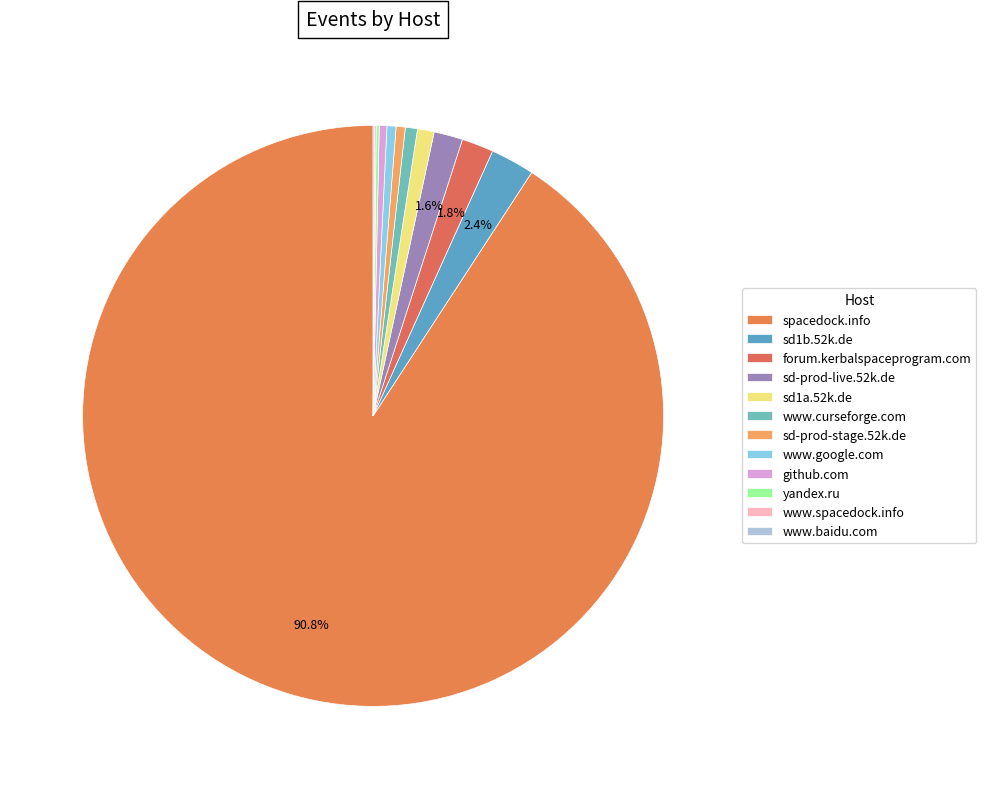

Count the number of slices in the pie.

12